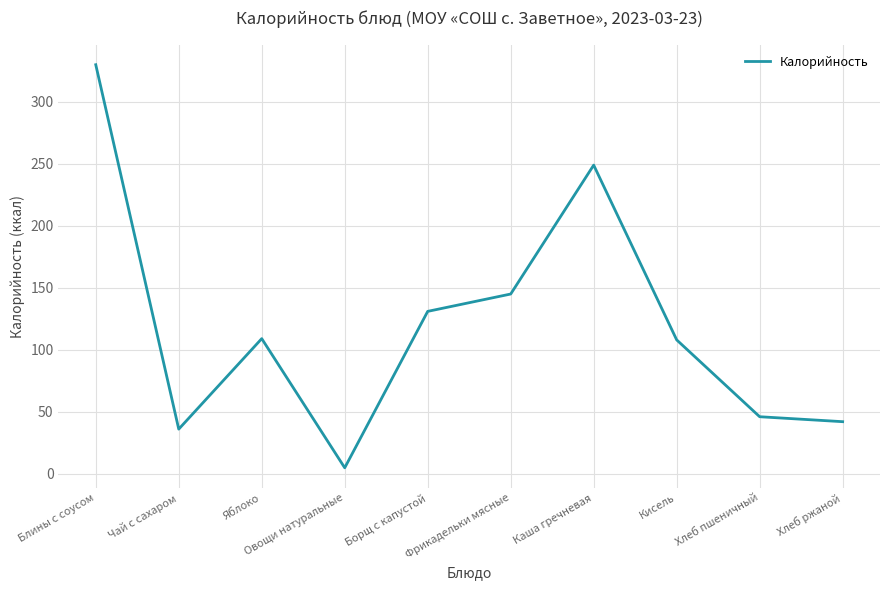

Between Блины с соусом and Борщ с капустой, which is larger?

Блины с соусом